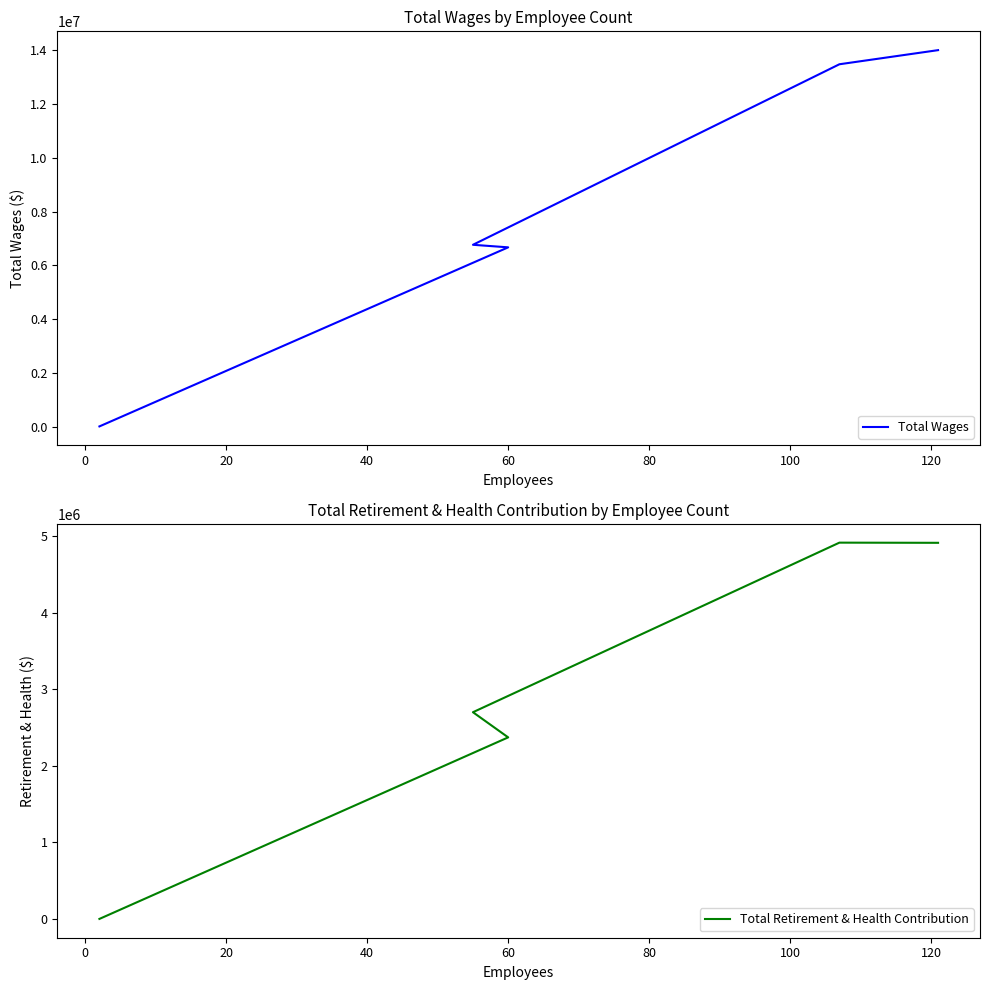

Is this an area chart (filled region under the line)?

No